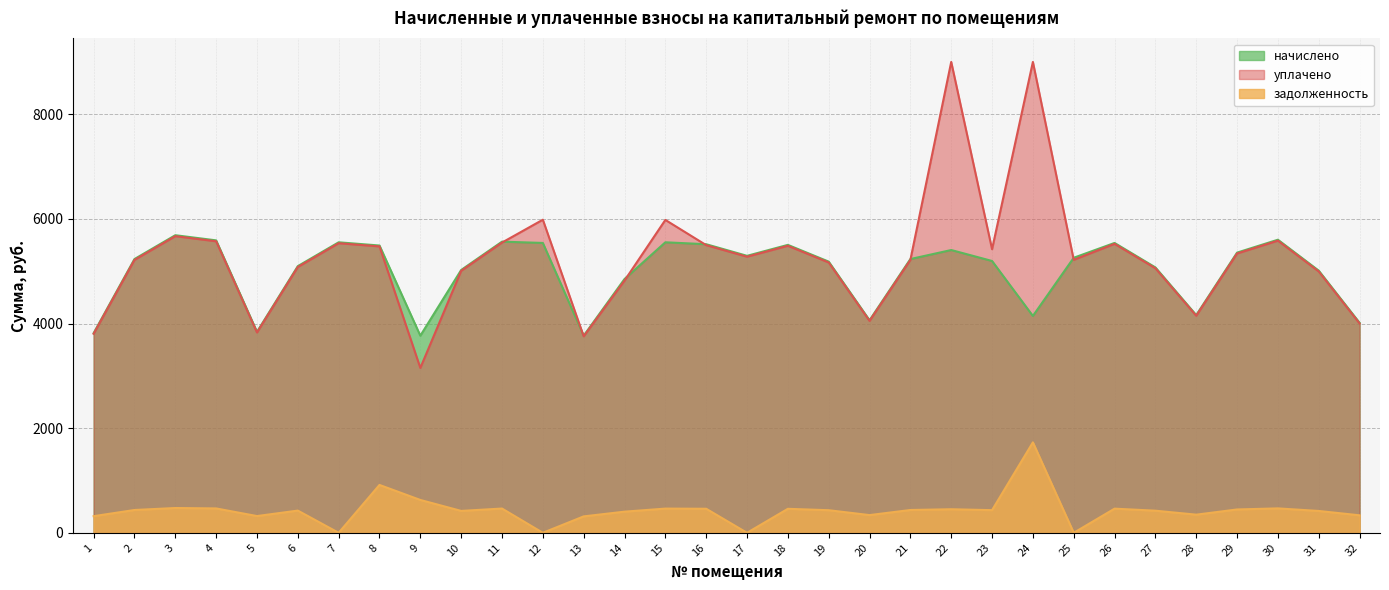

Read the задолженность value at 27.

422.7